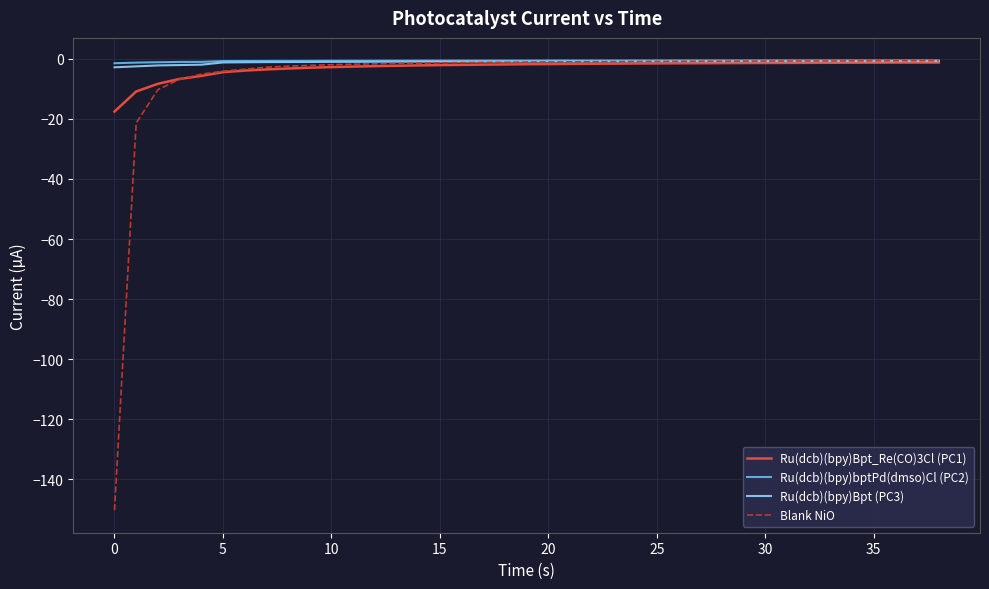

Which series has the largest range (max minus min)?

Blank NiO